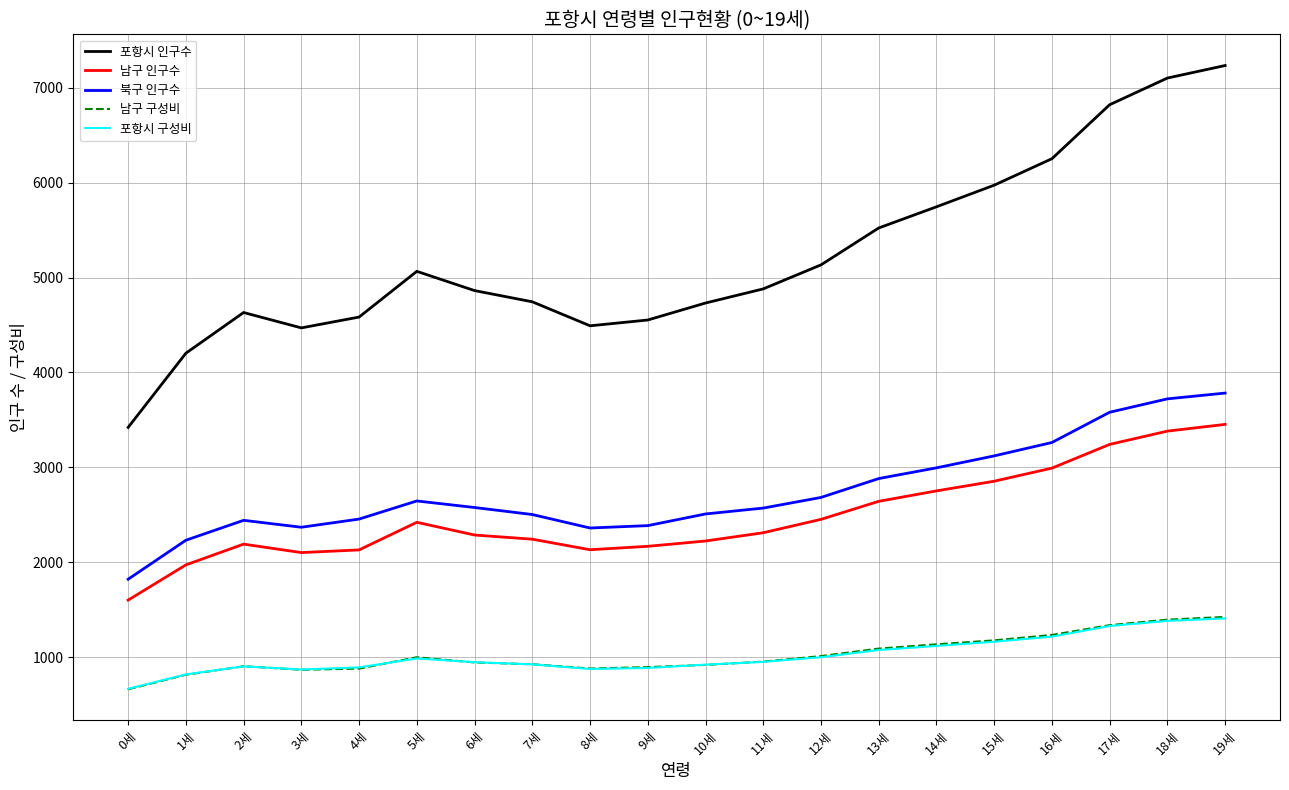

True or false: 포항시 구성비 and 북구 인구수 intersect in this chart.

False